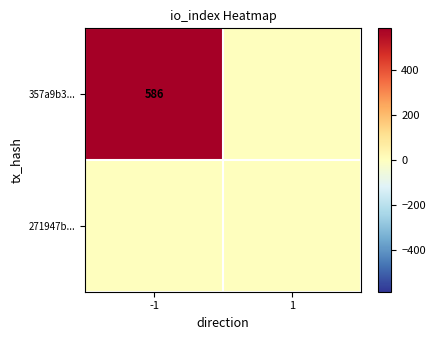

The 357a9b3... series shows 586 at -1. True or false?

True